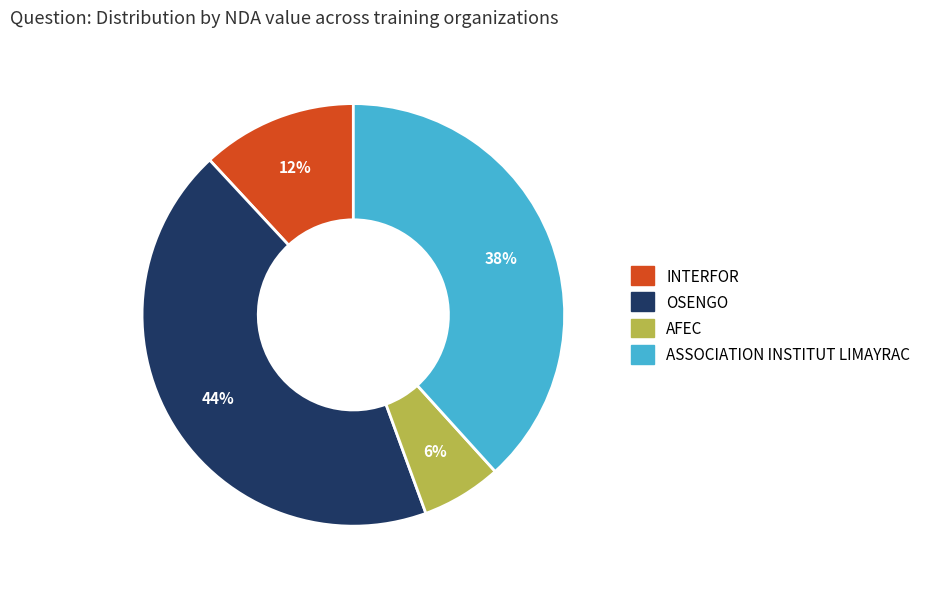

How many segments does this pie chart have?

4